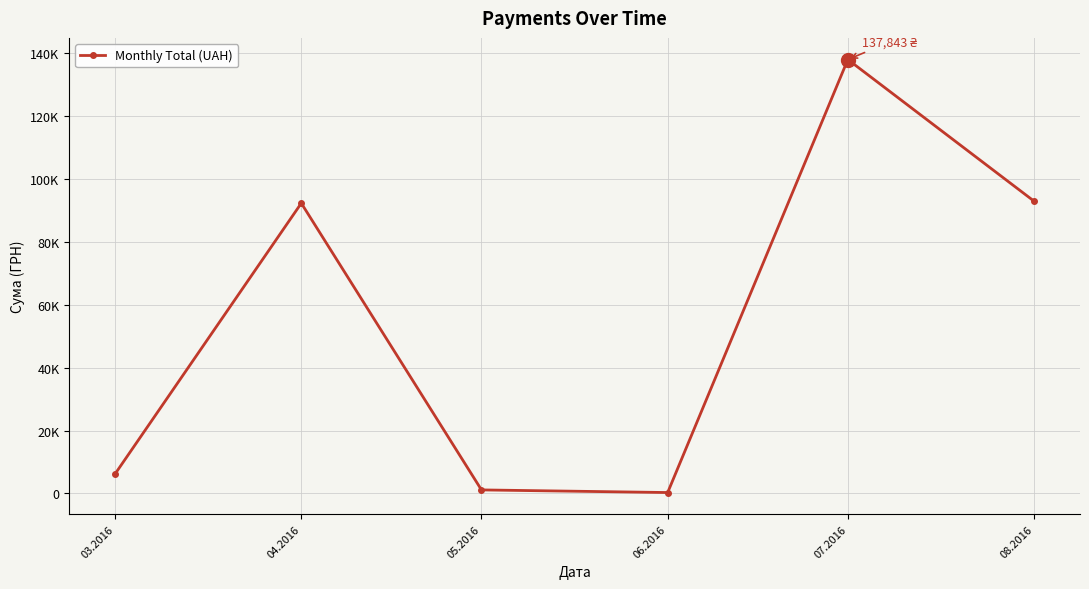

Is this an area chart (filled region under the line)?

No